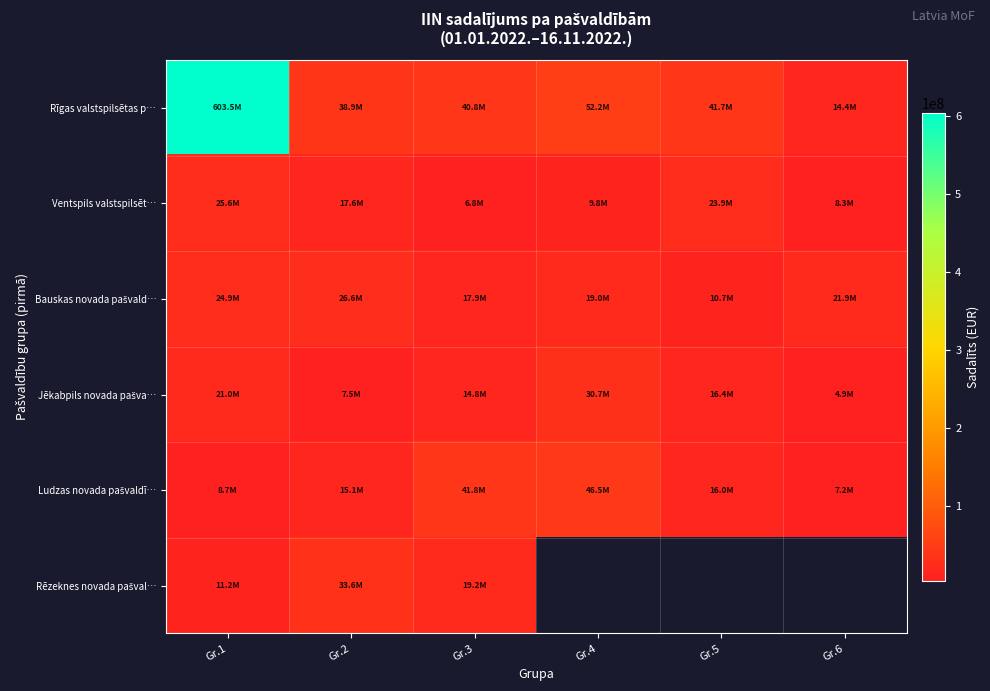

At which label is Jēkabpils novada pašva… closest to 17788528?

Gr.5